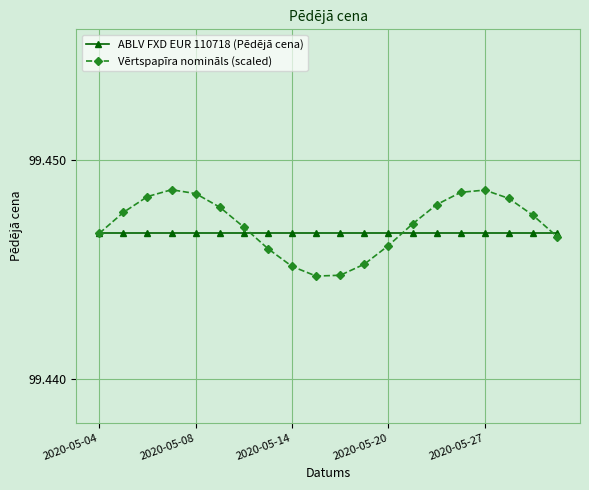

True or false: Vērtspapīra nomināls (scaled) and ABLV FXD EUR 110718 (Pēdējā cena) cross at least once.

True